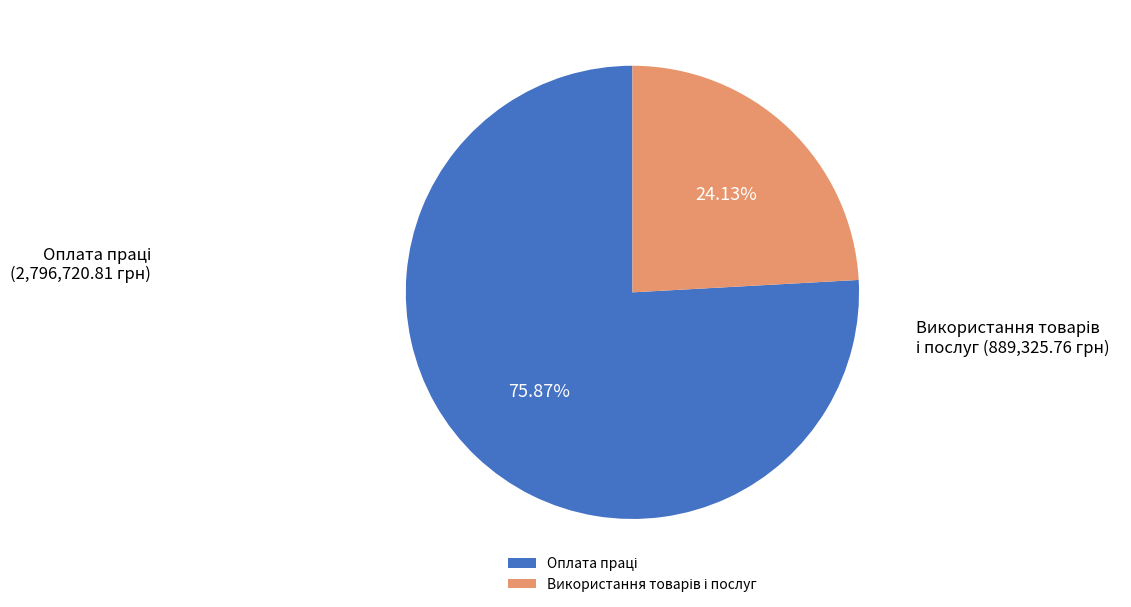

Is there any slice that represents more than half of the pie?

Yes